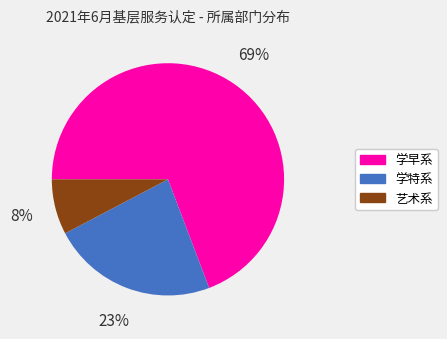

Does 学特系 represent more than half of the total?

No